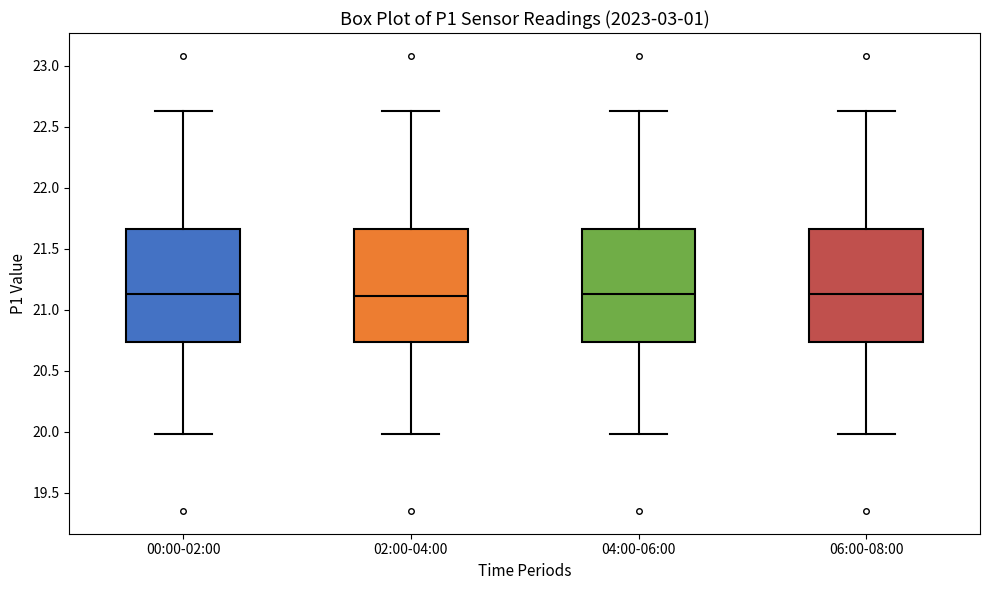

Reading left to right, read every box against the y-axis: the position of its median line, the range the box covers, and the ends of its whiskers. The values are not printed on the chart, so give them approximately, as read against the axis.

00:00-02:00: median 21.15, box 20.75 to 21.65, whiskers 20.00 to 22.65
02:00-04:00: median 21.10, box 20.75 to 21.65, whiskers 20.00 to 22.65
04:00-06:00: median 21.15, box 20.75 to 21.65, whiskers 20.00 to 22.65
06:00-08:00: median 21.15, box 20.75 to 21.65, whiskers 20.00 to 22.65